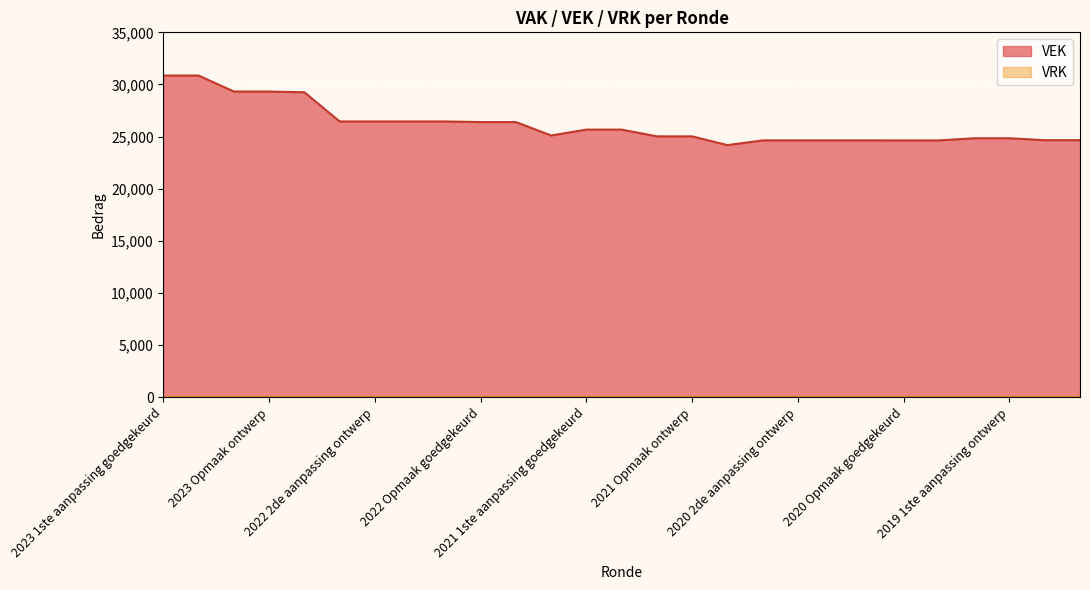

Rank the categories by value from highest to lowest.

2023 1ste aanpassing goedgekeurd, 2023 1ste aanpassing ontwerp, 2023 Opmaak goedgekeurd, 2023 Opmaak ontwerp, 2022 uitvoering, 2022 2de aanpassing goedgekeurd, 2022 2de aanpassing ontwerp, 2022 1ste aanpassing goedgekeurd, 2022 1ste aanpassing ontwerp, 2022 Opmaak goedgekeurd, 2022 Opmaak ontwerp, 2021 1ste aanpassing goedgekeurd, 2021 1ste aanpassing ontwerp, 2021 uitvoering, 2021 Opmaak goedgekeurd, 2021 Opmaak ontwerp, 2019 1ste aanpassing goedgekeurd, 2019 1ste aanpassing ontwerp, 2019 opmaak goedgekeurd, 2019 opmaak ontwerp, 2020 2de aanpassing goedgekeurd, 2020 2de aanpassing ontwerp, 2020 1ste aanpassing goedgekeurd, 2020 1ste aanpassing ontwerp, 2020 Opmaak goedgekeurd, 2020 Opmaak ontwerp, 2020 uitvoering